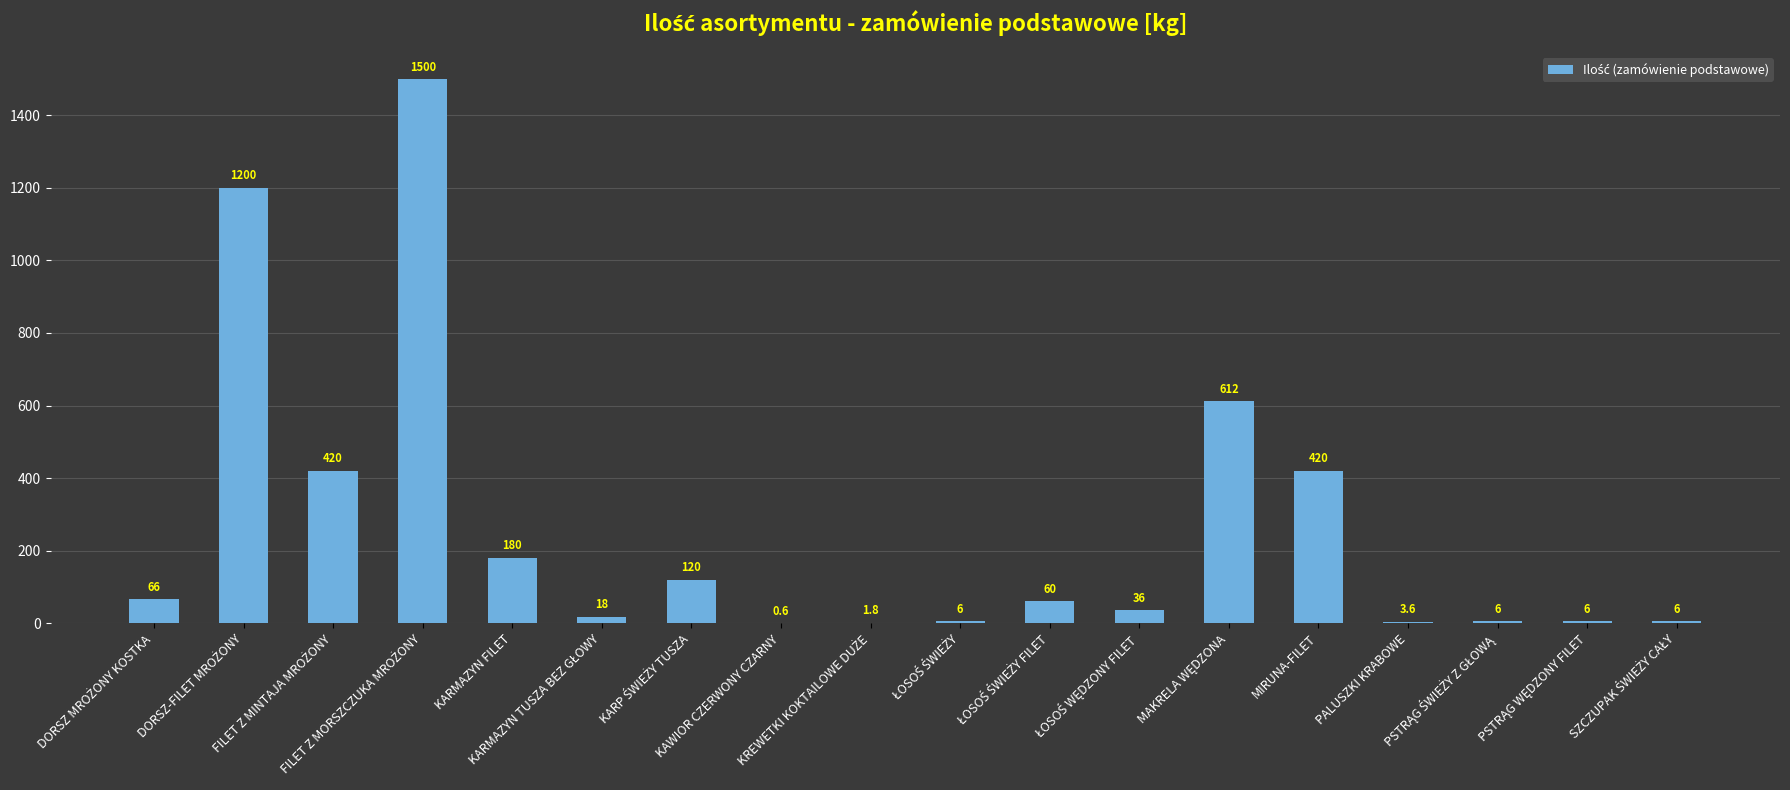

How many distinct data groups are displayed?

1